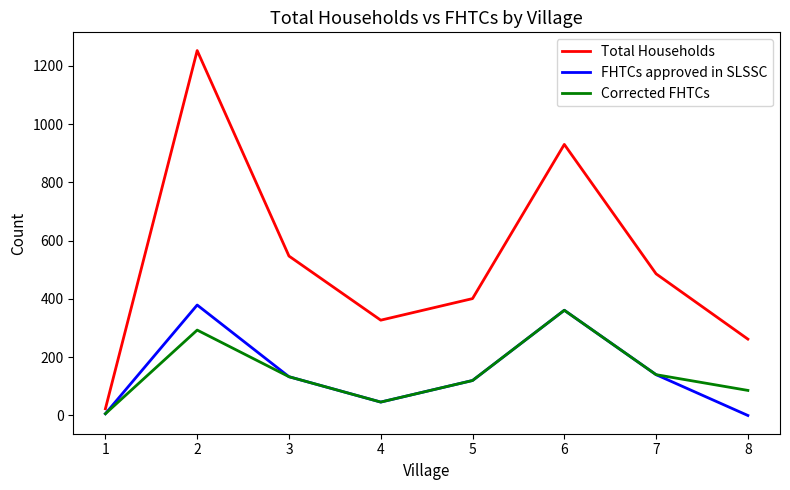

How many lines are shown in the chart?

3